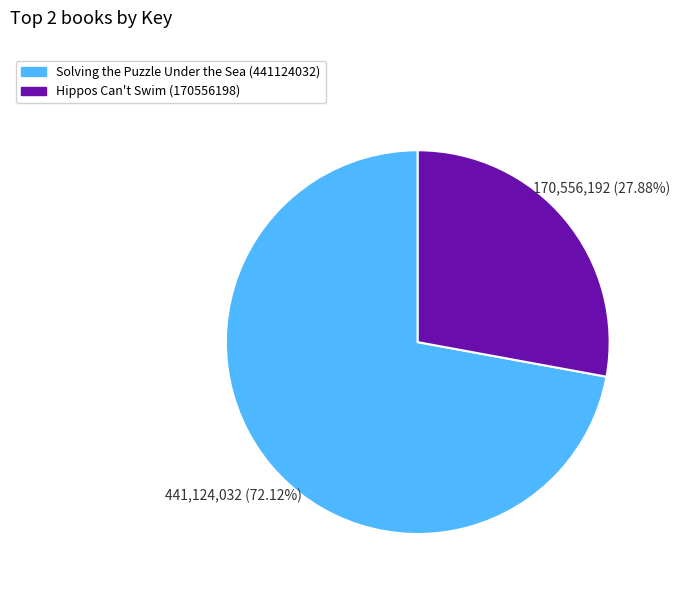

What percentage is NOT represented by Hippos Can't Swim (170556198)?

72.1%